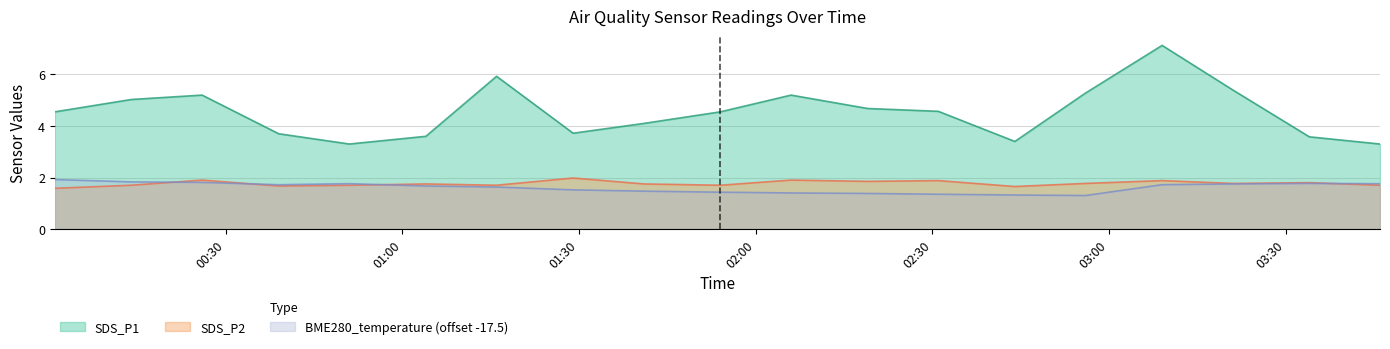

Which series has the largest total across all categories?

SDS_P1